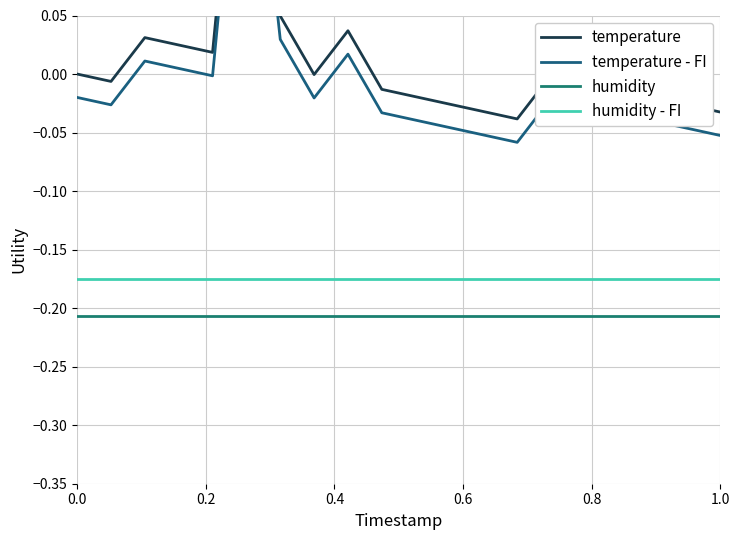

True or false: humidity - FI and humidity cross at least once.

False